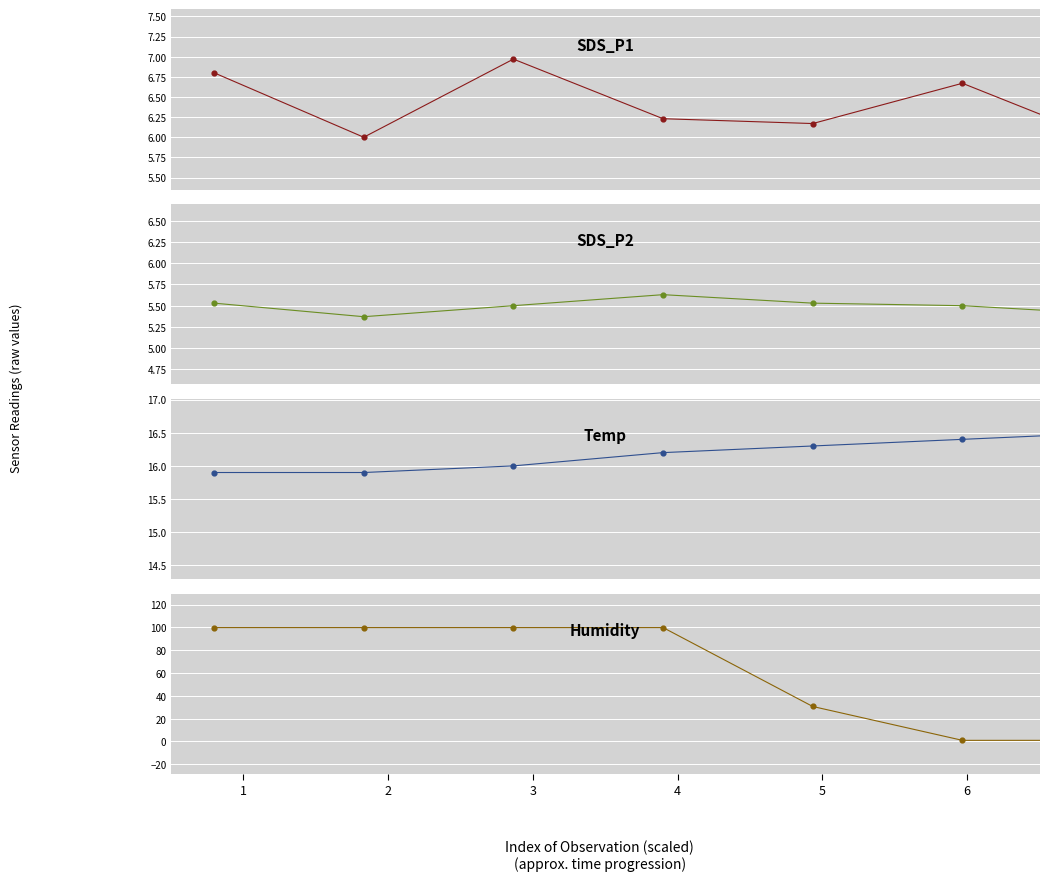

Which series reaches the minimum Y coordinate?

Humidity